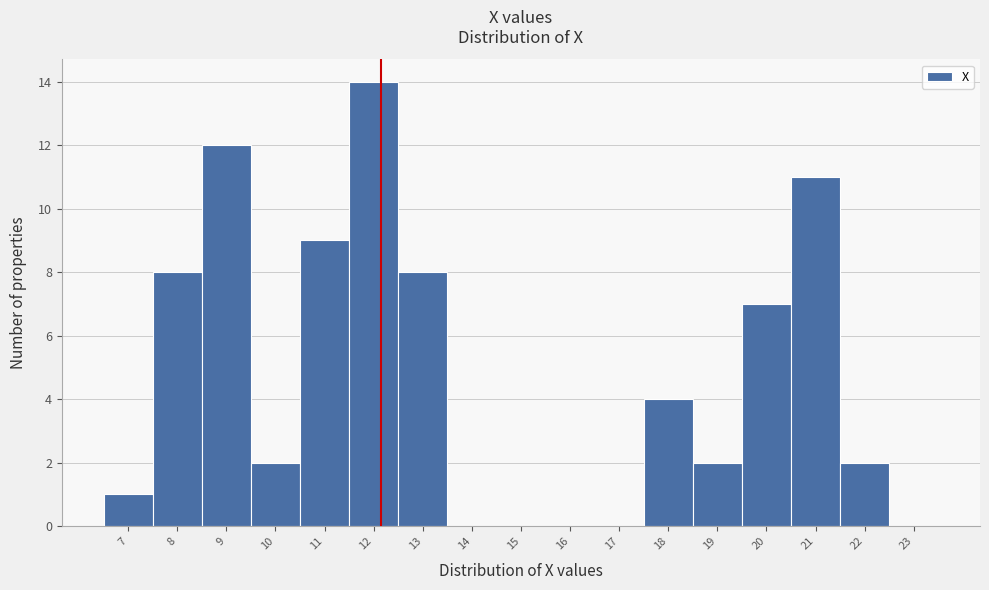

Over which range of the x-axis is the bar tallest?

11.5 to 12.5